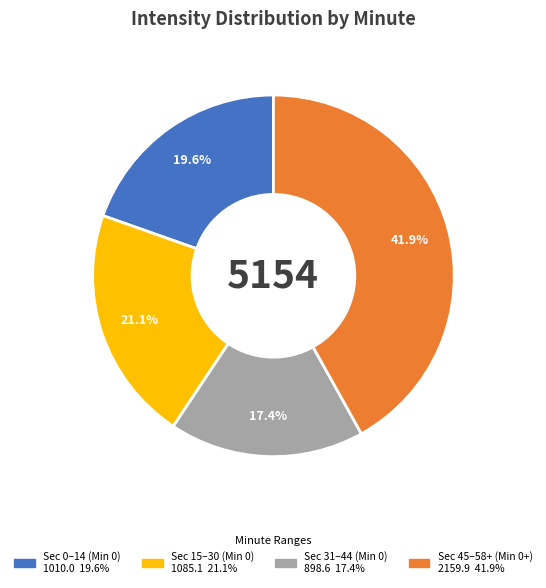

Does any single category account for the majority?

No